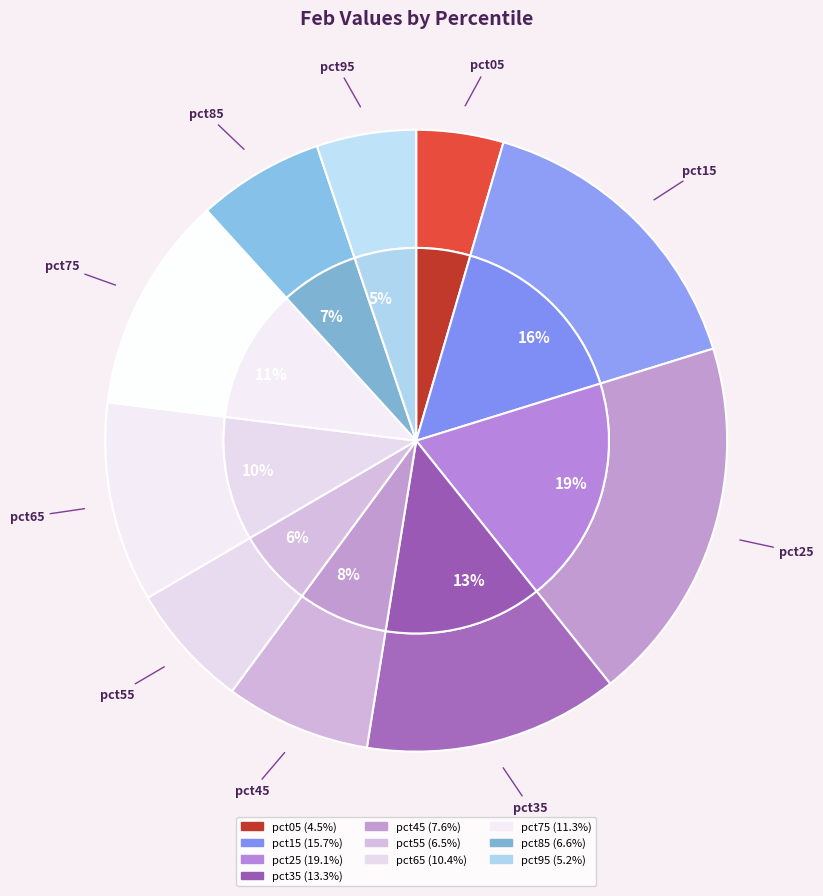

Which slice is the largest?

pct25